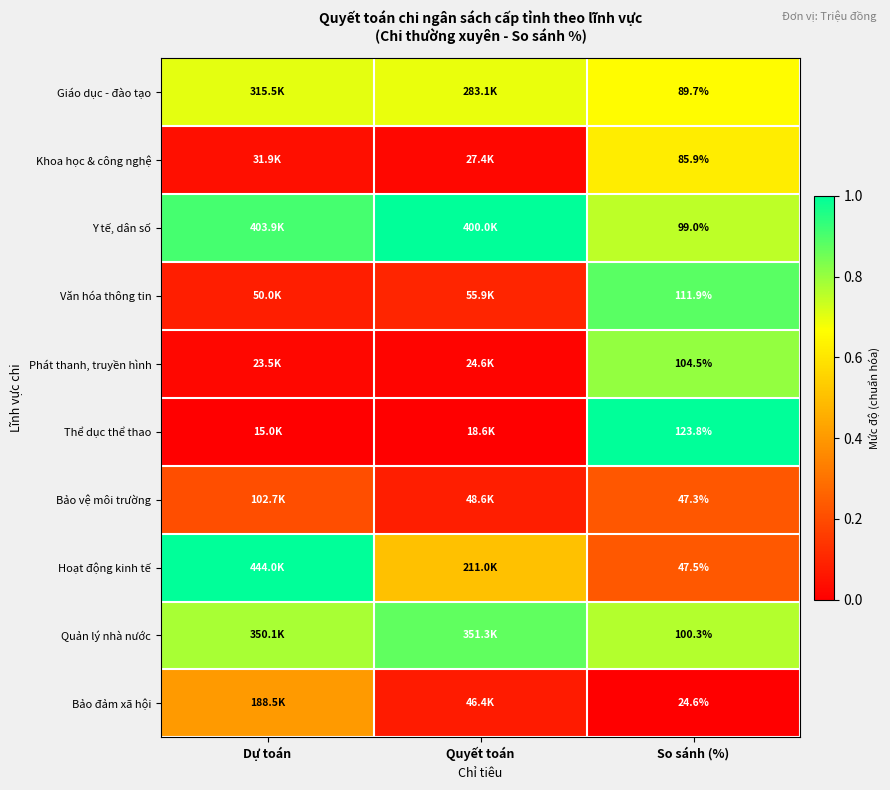

Rank the series at So sánh (%) from highest to lowest value.

Thể dục thể thao, Văn hóa thông tin, Phát thanh, truyền hình, Quản lý nhà nước, Y tế, dân số, Giáo dục - đào tạo, Khoa học & công nghệ, Hoạt động kinh tế, Bảo vệ môi trường, Bảo đảm xã hội